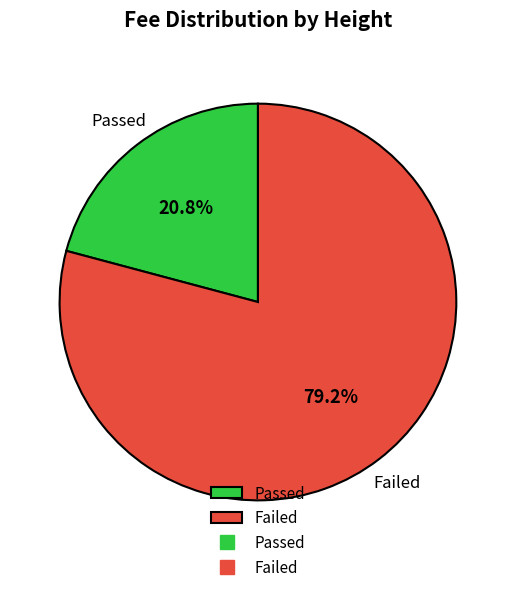

What percentage is NOT represented by Passed?

79.2%